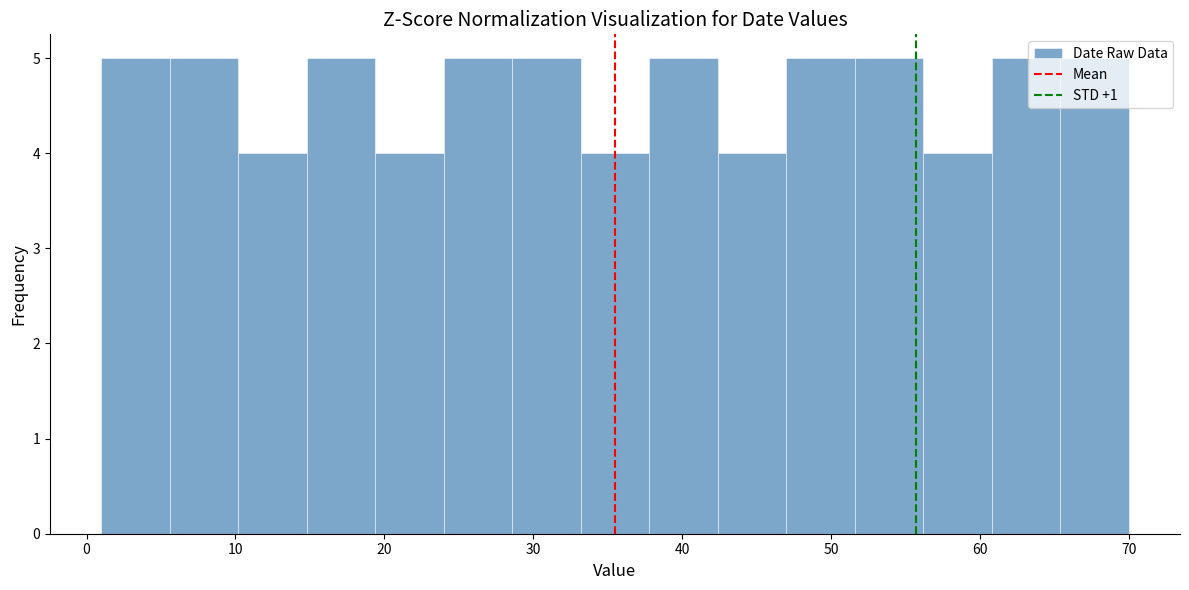

Reading left to right, list every bar in this chart as the range it spans on the x-axis followed by its height. Neither the bar edges nor the heights are printed on the chart, so give them approximately, as read against the axes.

1.0 to 5.6: 5
5.6 to 10.2: 5
10.2 to 14.8: 4
14.8 to 19.4: 5
19.4 to 24.0: 4
24.0 to 28.6: 5
28.6 to 33.2: 5
33.2 to 37.8: 4
37.8 to 42.4: 5
42.4 to 47.0: 4
47.0 to 51.6: 5
51.6 to 56.2: 5
56.2 to 60.8: 4
60.8 to 65.4: 5
65.4 to 70.0: 5